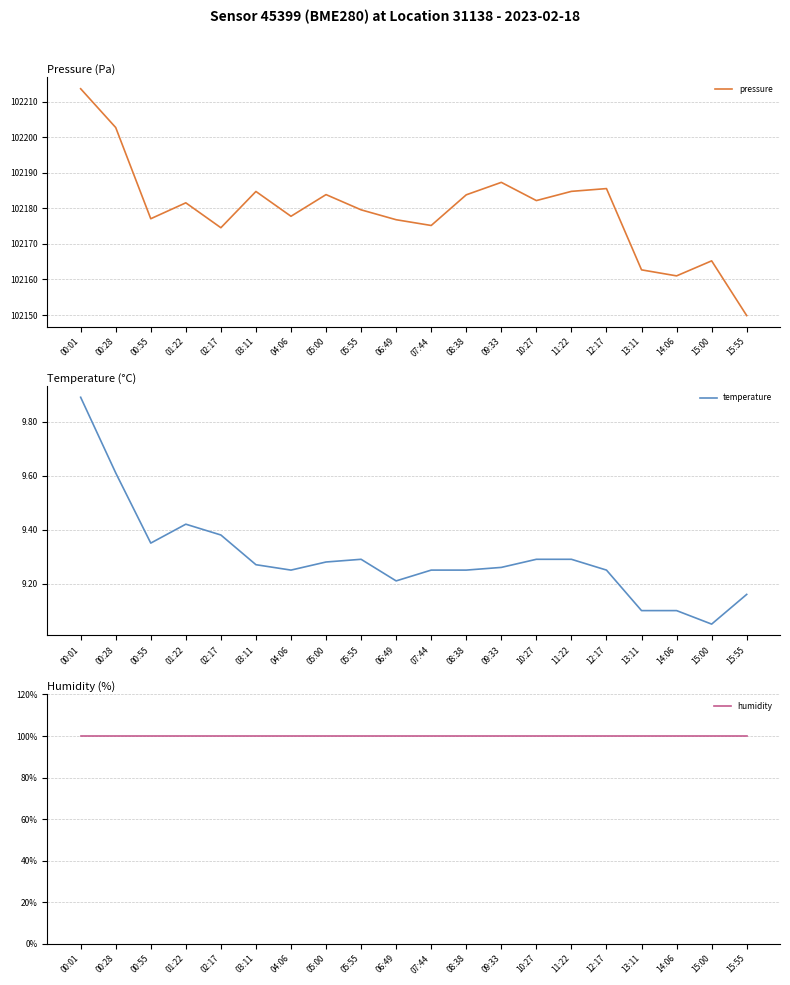

Which category has the lowest value in the temperature series?

15:00